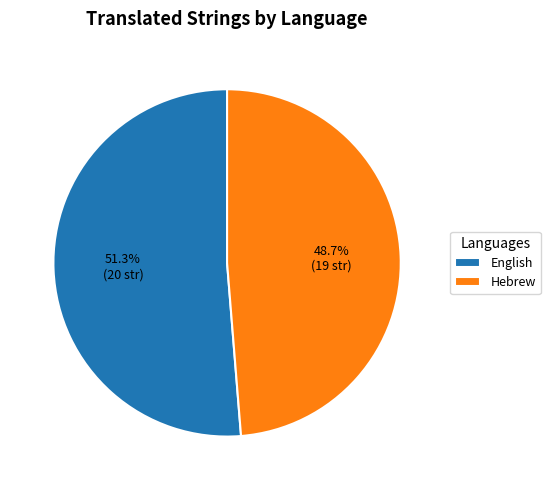

Is there any slice that represents more than half of the pie?

Yes